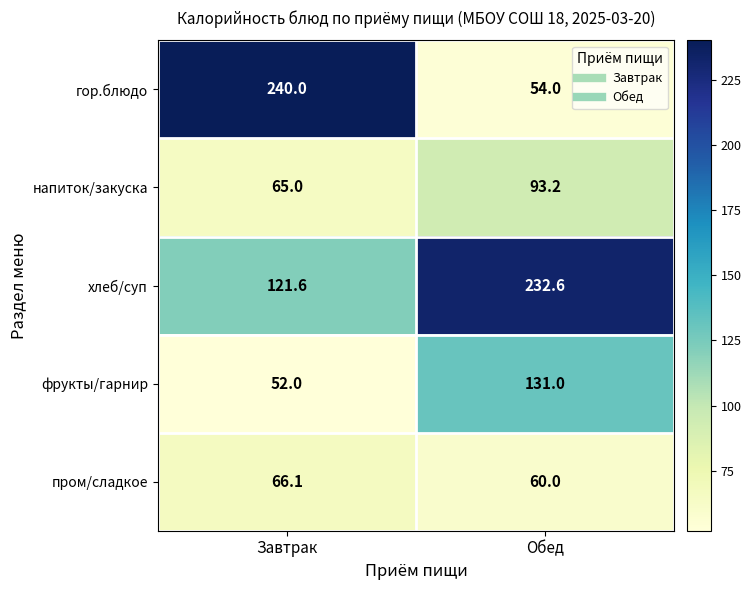

What value does the хлеб/суп series have at Завтрак?

121.6